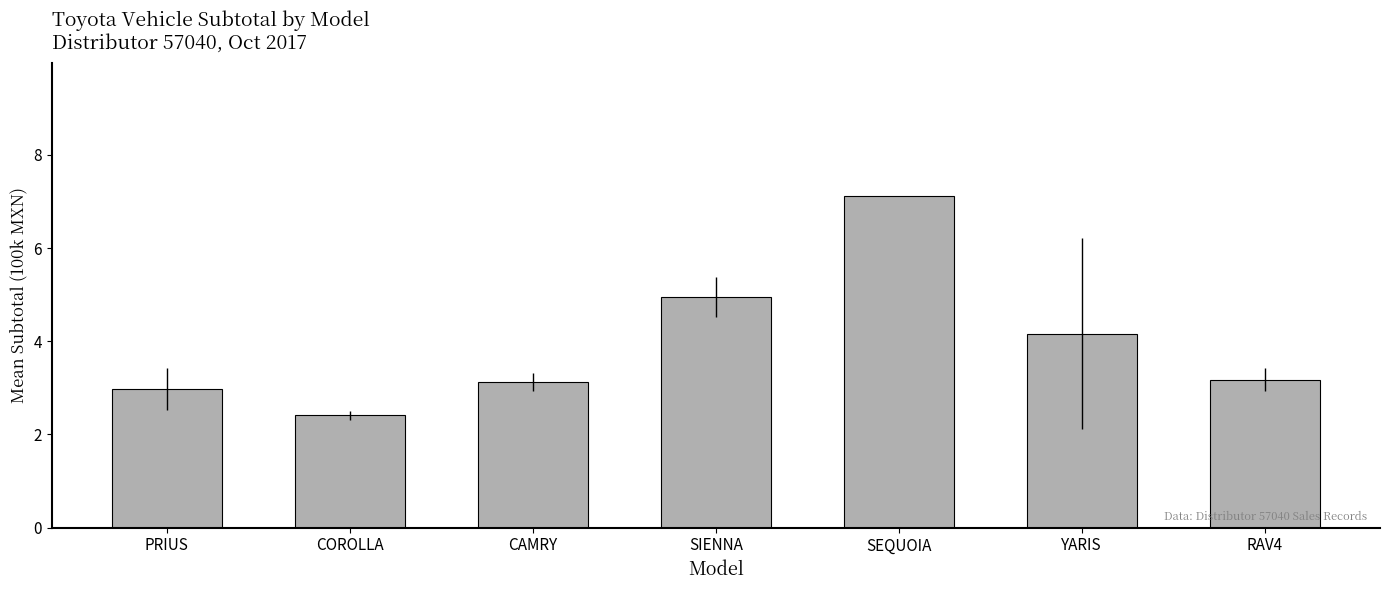

What position from the left is COROLLA?

2